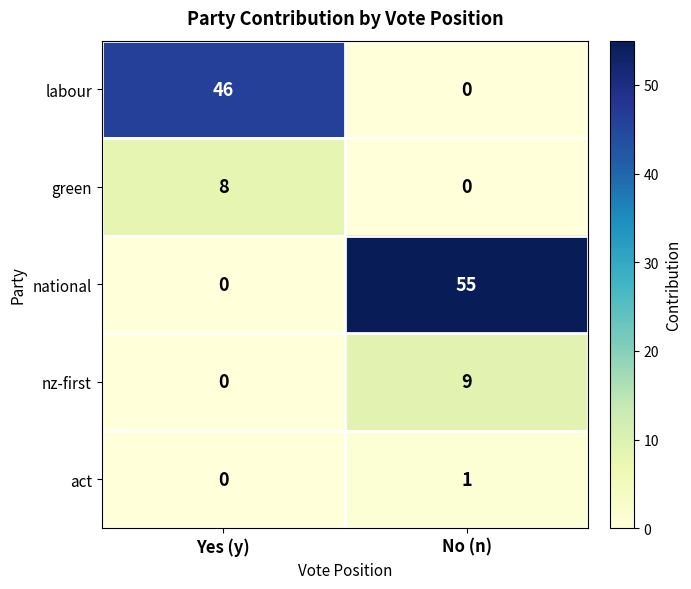

At which label does act reach its minimum?

Yes (y)